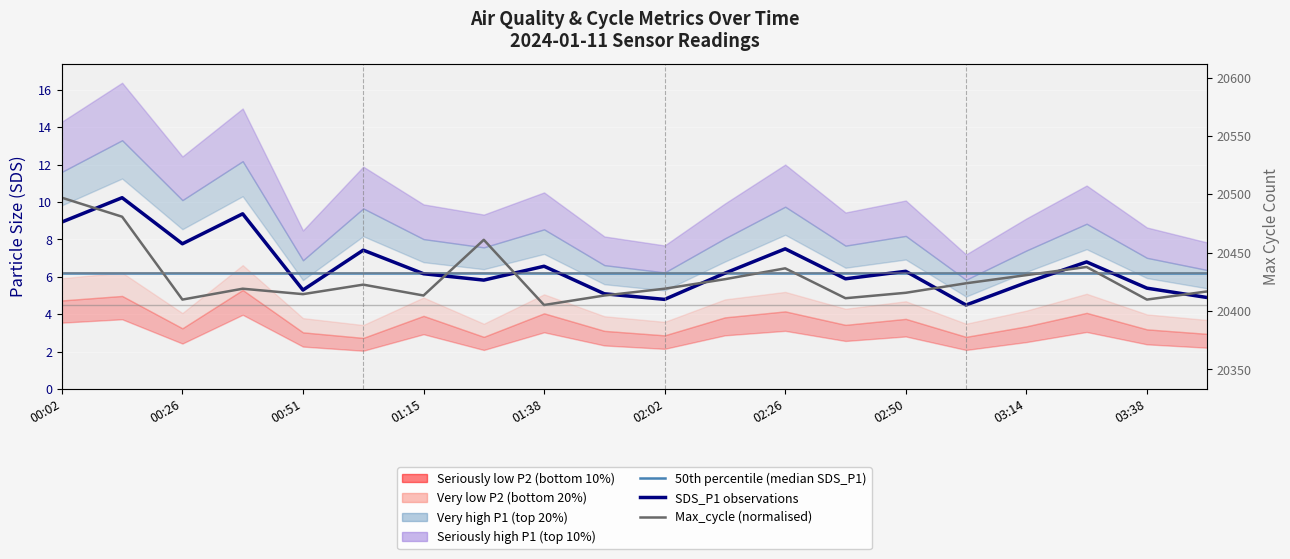

Read the SDS_P1 observations value at 03:38.

5.4